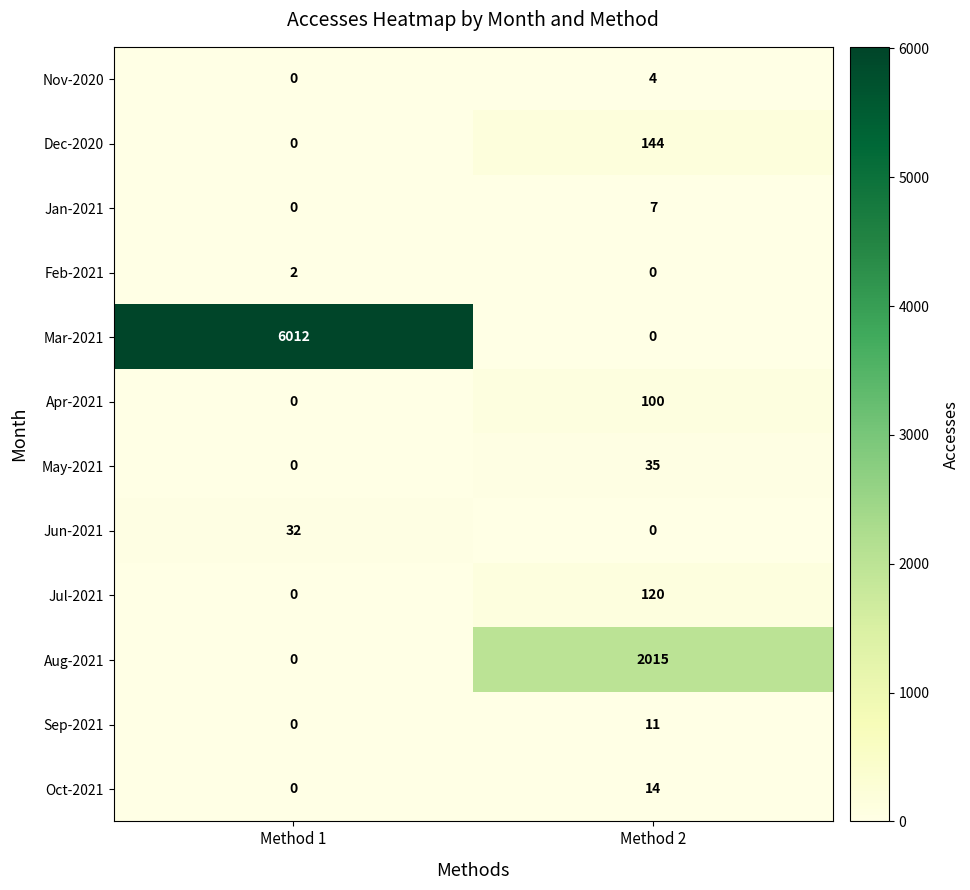

True or false: May-2021 has a value of 35 at Method 2.

True